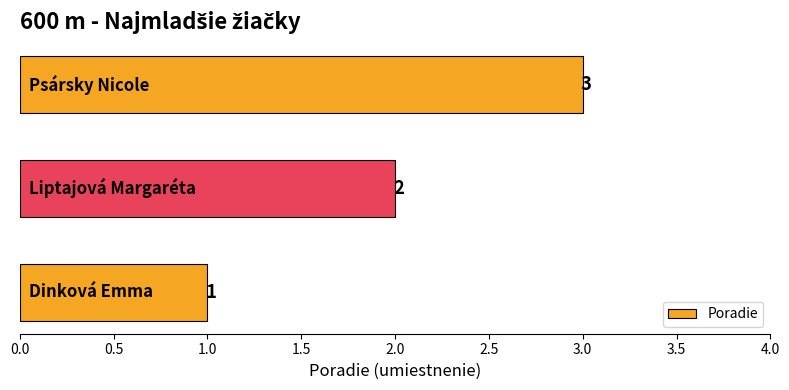

What is the greatest value displayed?

3